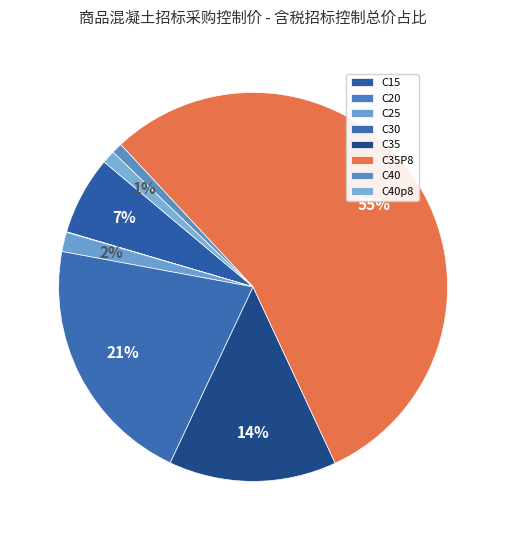

Does C40 represent more than half of the total?

No